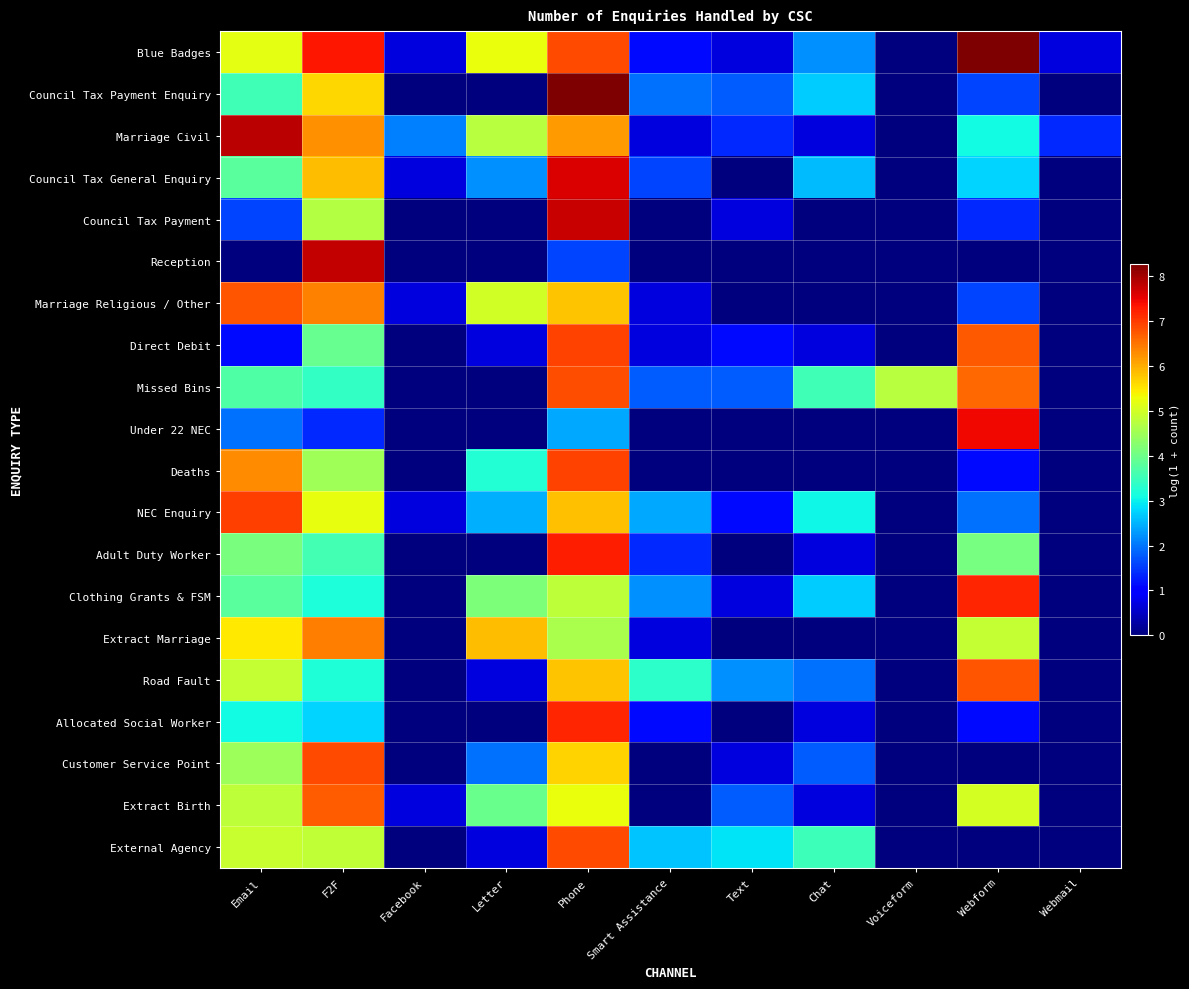

At Facebook, list the series in order from smallest to largest.

Council Tax Payment Enquiry, Council Tax Payment, Reception, Direct Debit, Missed Bins, Under 22 NEC, Deaths, Adult Duty Worker, Clothing Grants & FSM, Extract Marriage, Road Fault, Allocated Social Worker, Customer Service Point, External Agency, Blue Badges, Council Tax General Enquiry, Marriage Religious / Other, NEC Enquiry, Extract Birth, Marriage Civil